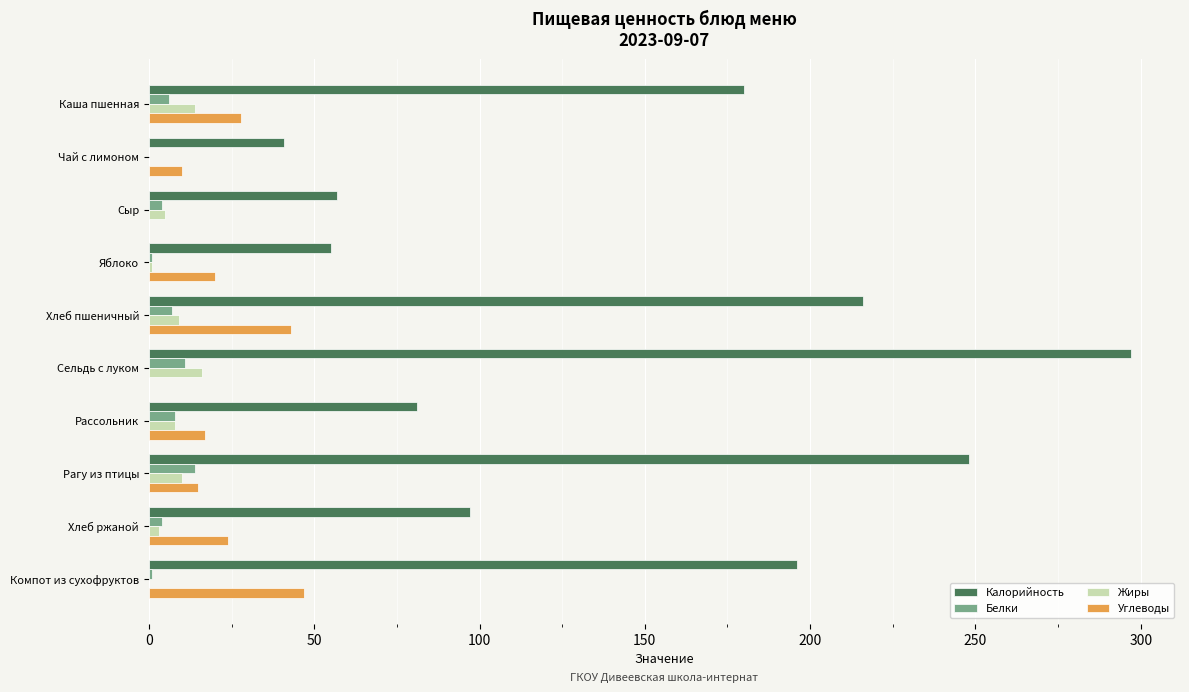

Is it true that Жиры equals 14 at Каша пшенная?

True